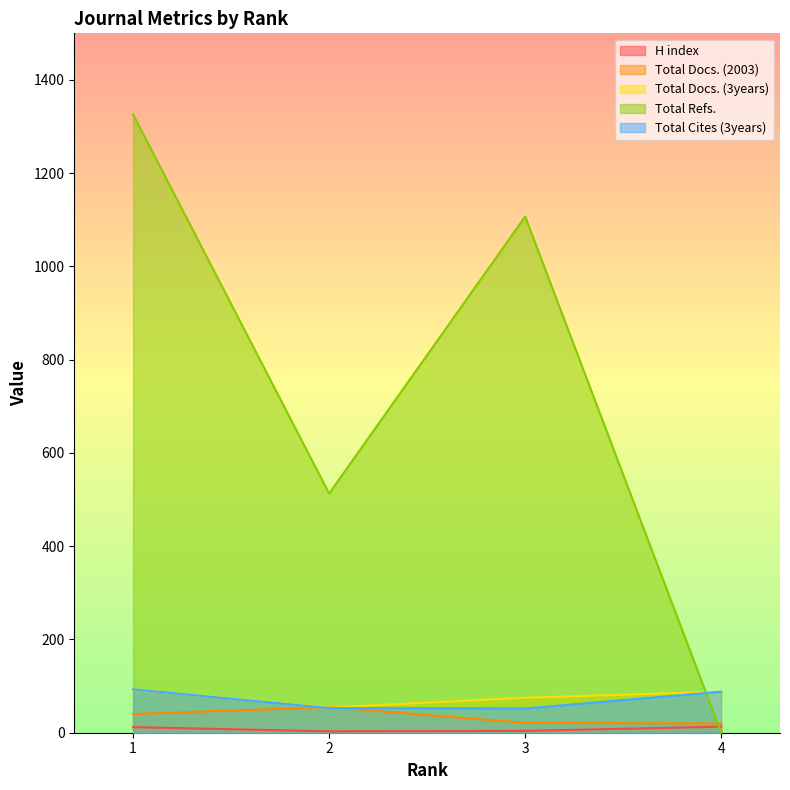

Where do Total Refs. and Total Docs. (2003) first cross each other?

3 and 4